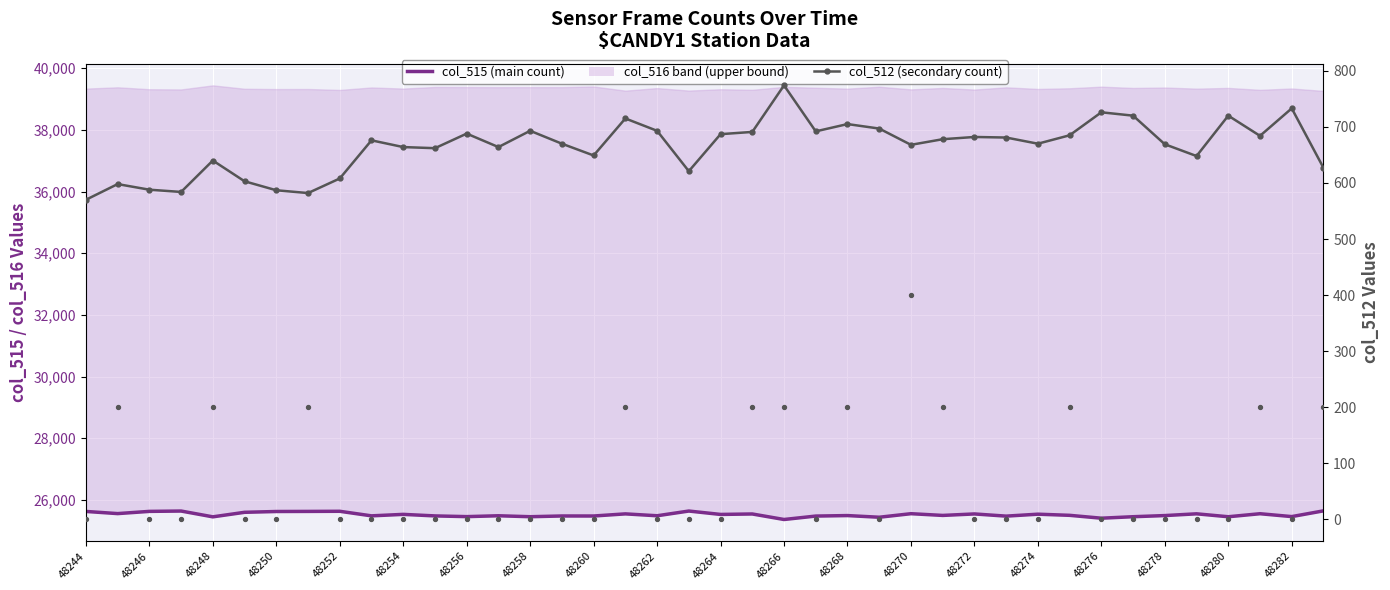

At how many categories does at least one series exceed 18120?

40